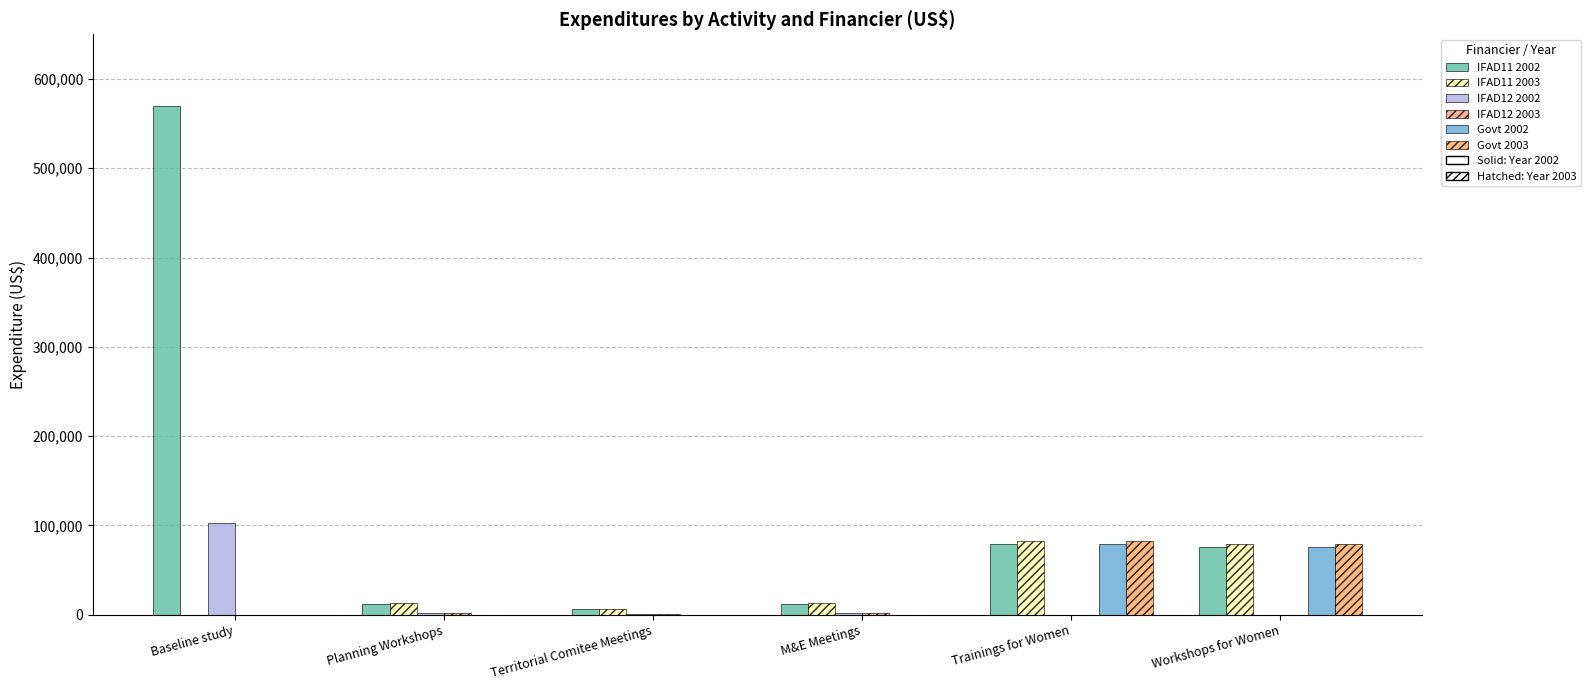

Which series changed the most between Territorial Comitee Meetings and Trainings for Women?

Govt 2003